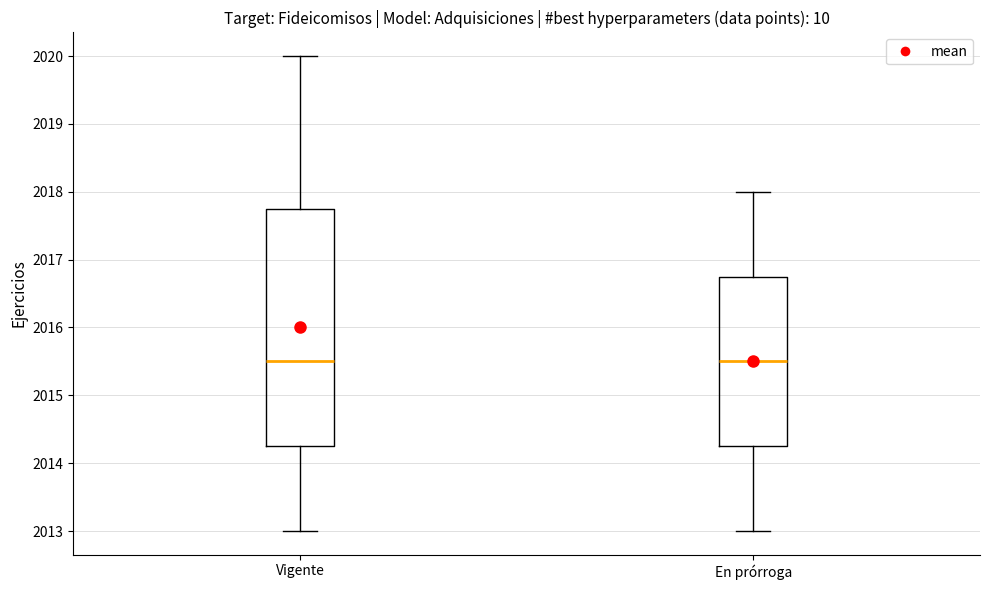

Reading left to right, read every box against the y-axis: the position of its median line, the range the box covers, and the ends of its whiskers. The values are not printed on the chart, so give them approximately, as read against the axis.

Vigente: median 2015.5, box 2014.3 to 2017.8, whiskers 2013.0 to 2020.0
En prórroga: median 2015.5, box 2014.3 to 2016.8, whiskers 2013.0 to 2018.0